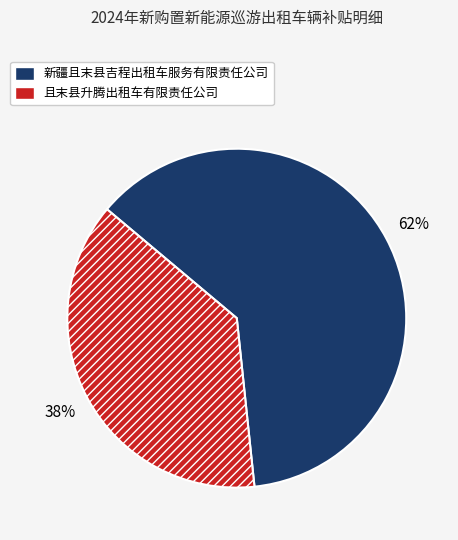

The 新疆且末县吉程出租车服务有限责任公司 slice represents 62% of the pie. True or false?

True